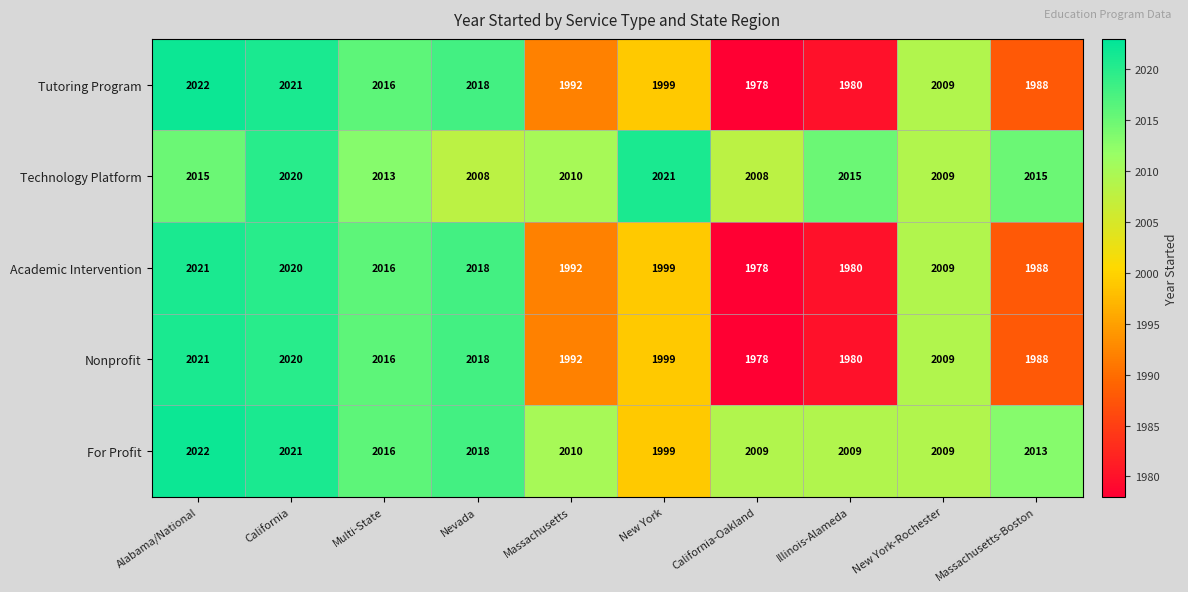

What is the sum of the For Profit values at Nevada and New York-Rochester?

4027